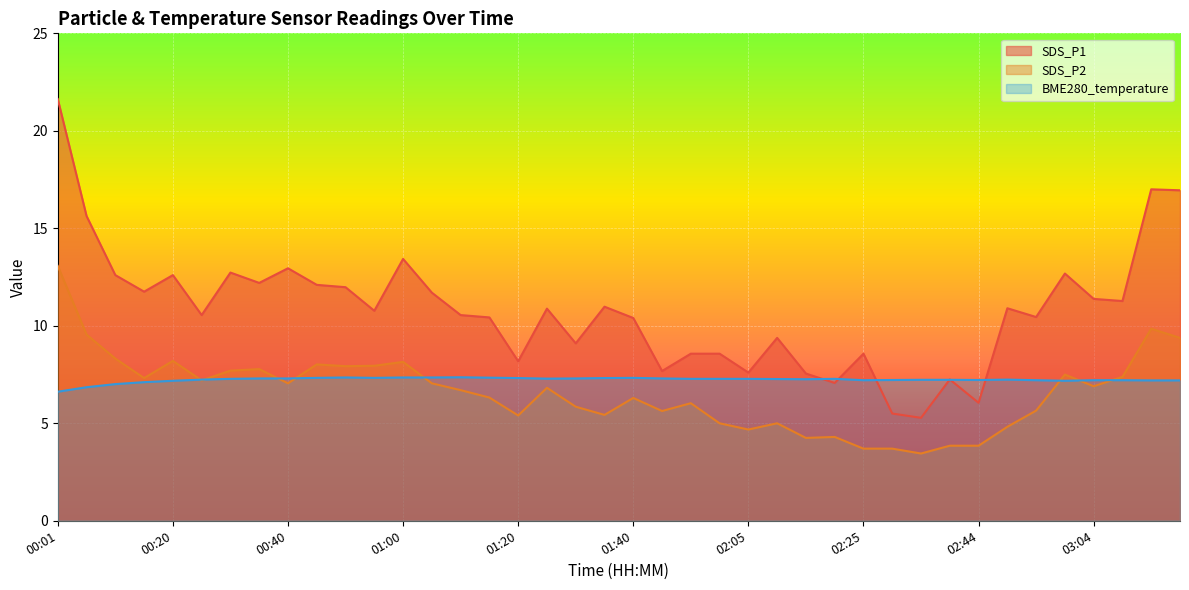

Which series has the widest spread of values?

SDS_P1